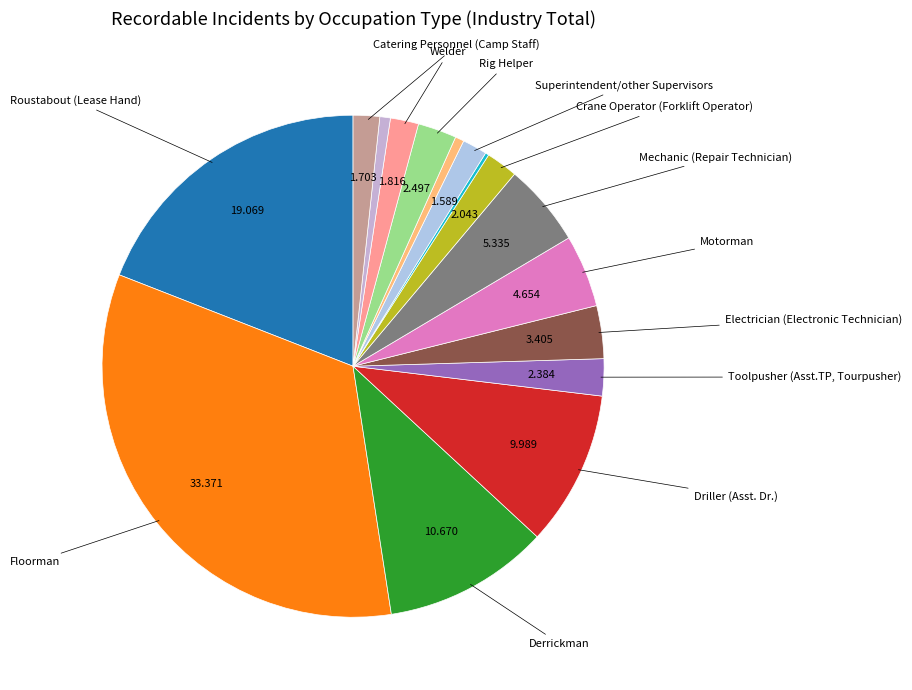

Which category has the biggest portion of the pie?

Floorman